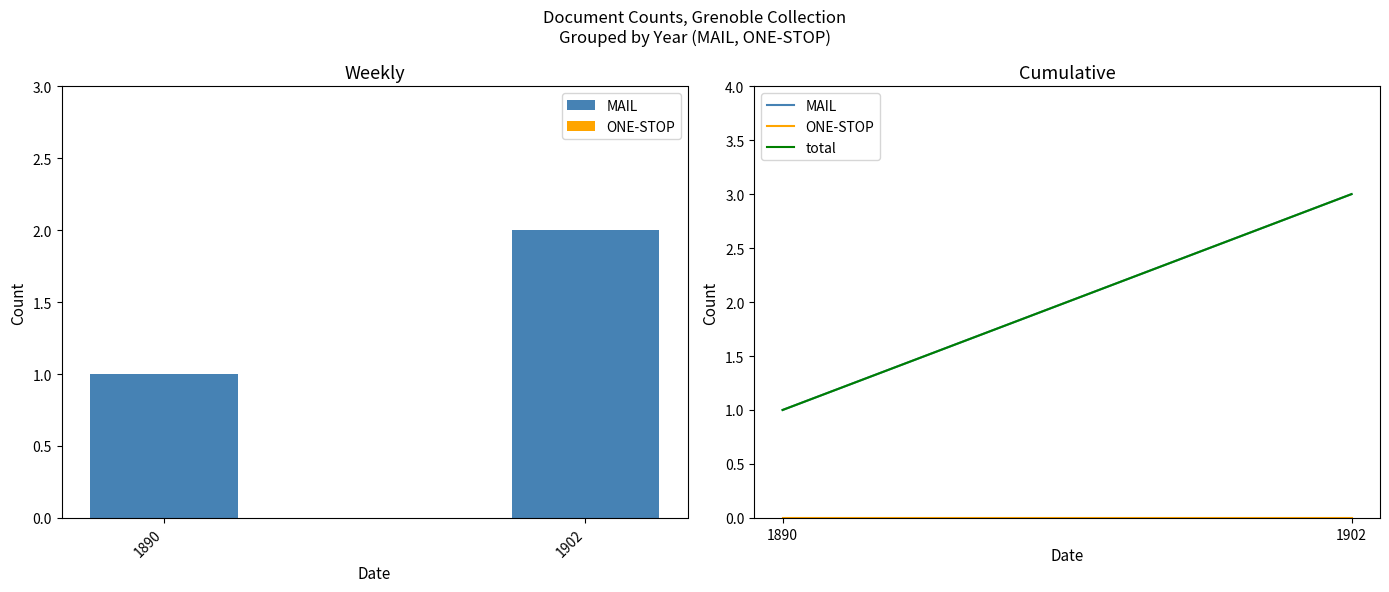

List the labels in order of value, smallest first.

1890, 1902